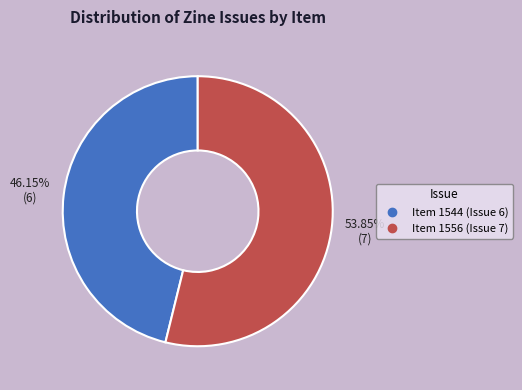

What percentage is NOT represented by Item 1556 (Issue 7)?

46.2%